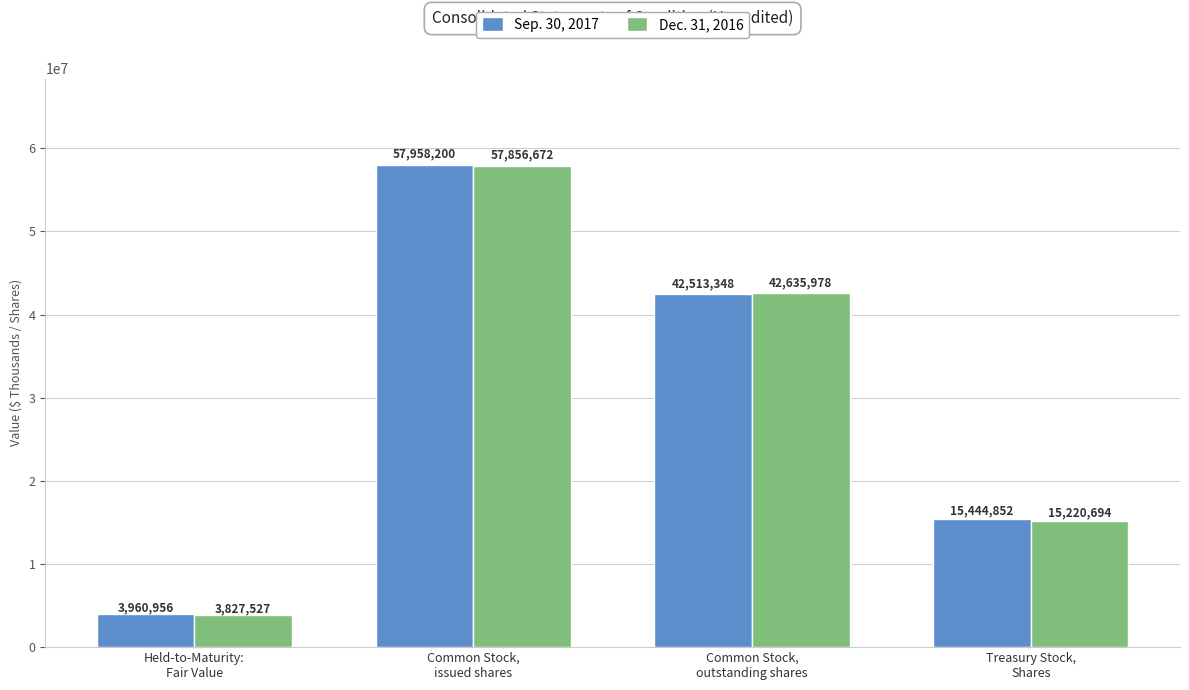

List the series in order of their peak value, lowest first.

Dec. 31, 2016, Sep. 30, 2017